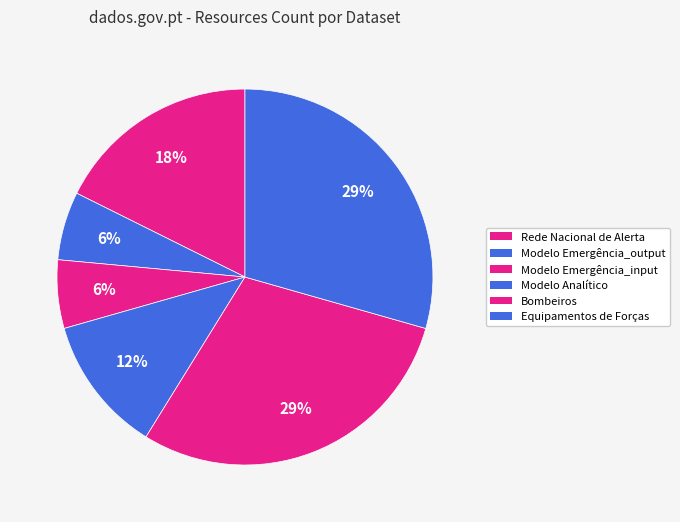

How many slices are in this pie chart?

6